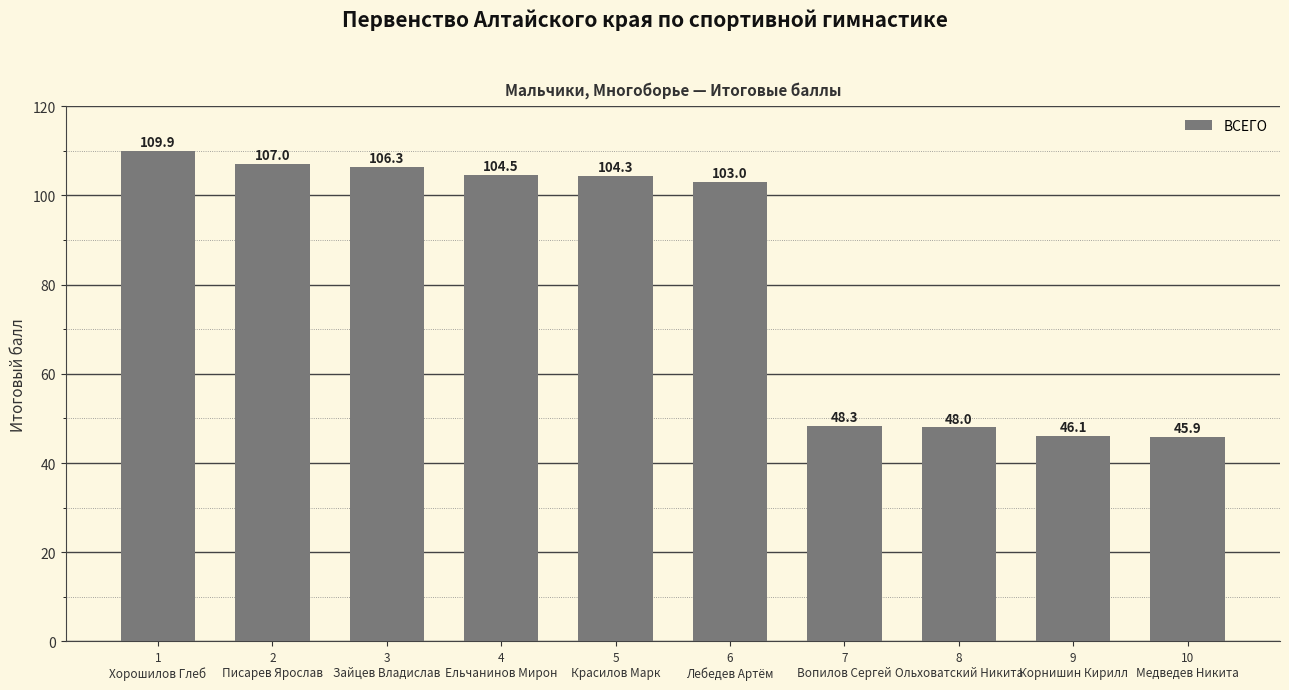

What is the minimum value shown in the chart?

45.9